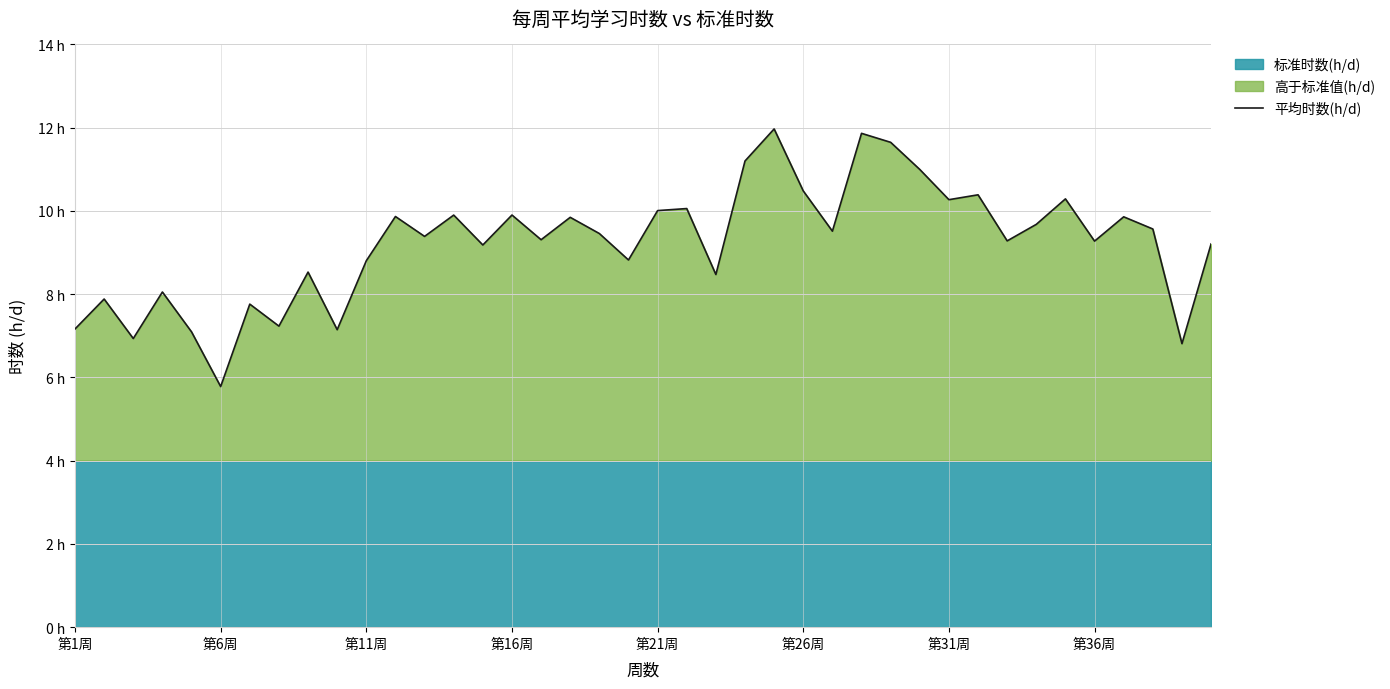

Reading left to right, transcribe all the data shown in this chart.

7.2	7.9	6.9	8.1	7.1	5.8	7.8	7.2	8.5	7.1	8.8	9.9	9.4	9.9	9.2	9.9	9.3	9.8	9.5	8.8	10.0	10.1	8.5	11.2	12.0	10.5	9.5	11.9	11.6	11.0	10.3	10.4	9.3	9.7	10.3	9.3	9.9	9.6	6.8	9.2